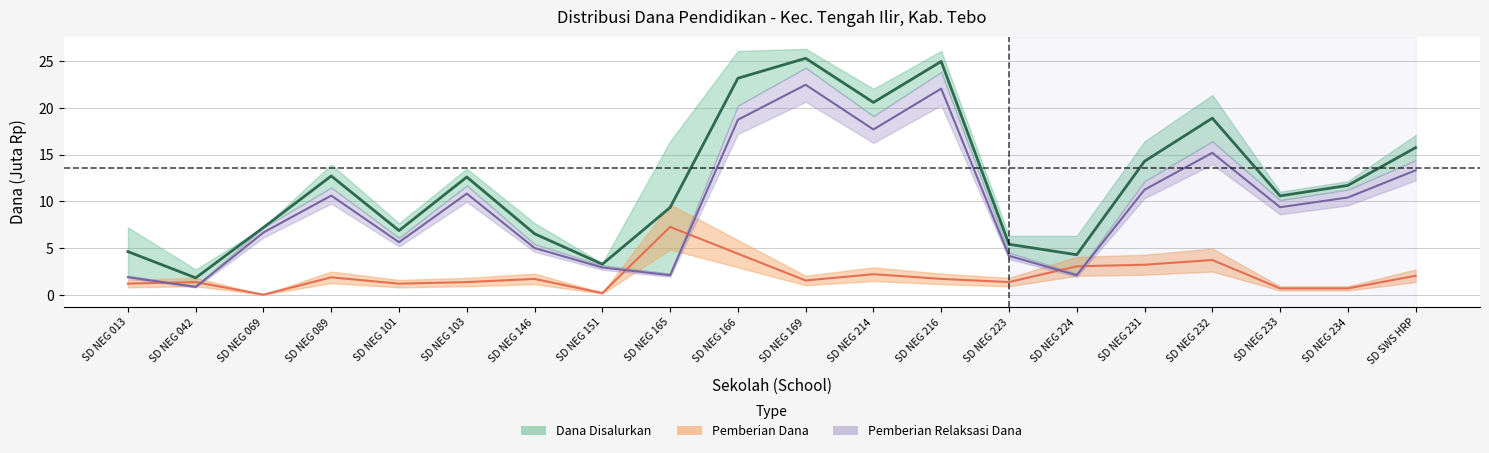

What are all the series names shown in the legend?

Dana Disalurkan, Pemberian Relaksasi Dana, Pemberian Dana